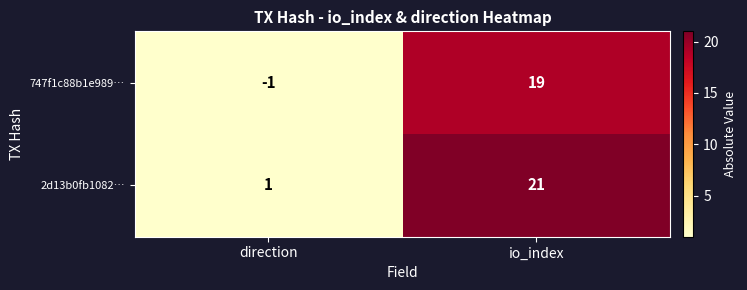

Rank the series by their maximum value, from lowest to highest.

747f1c88b1e989…, 2d13b0fb1082…